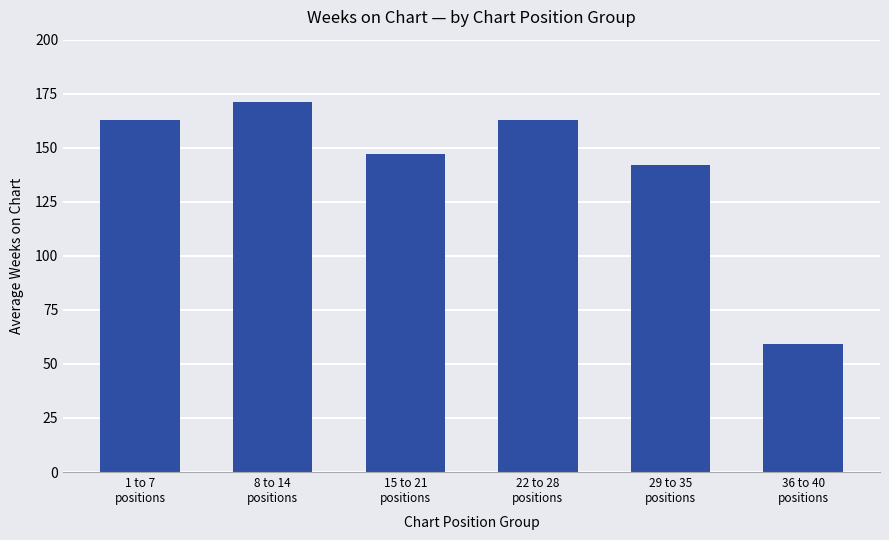

True or false: the data shows 146.9 at 15 to 21
positions.

True